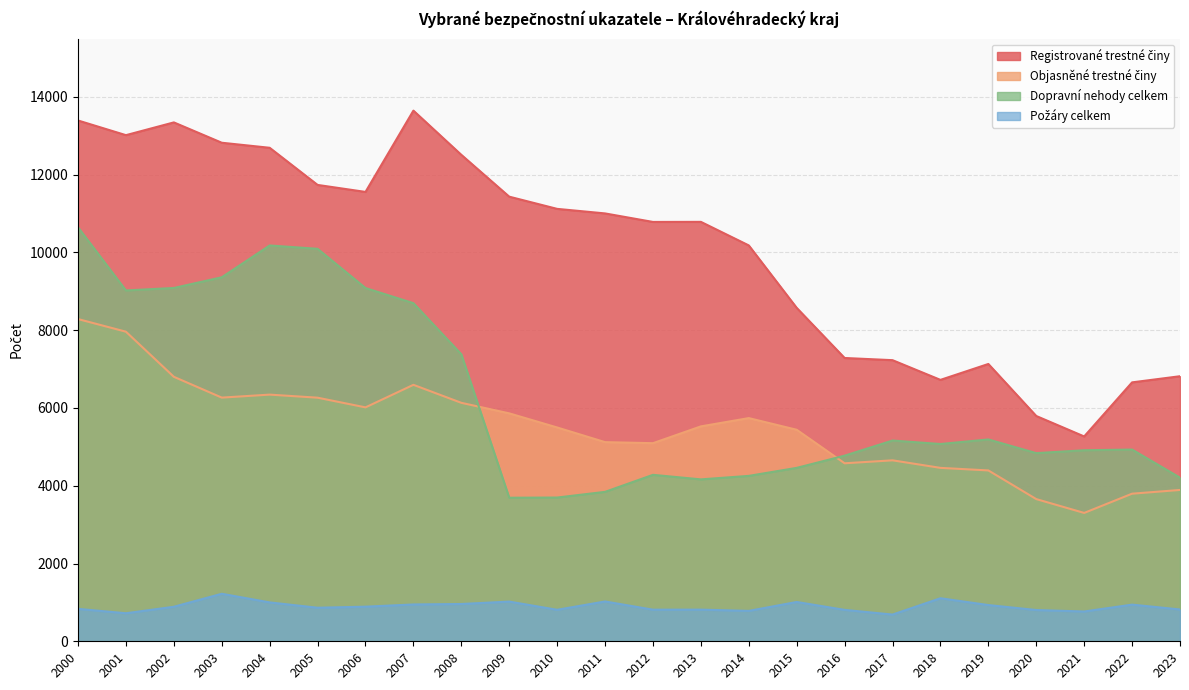

What is the value of the Registrované trestné činy point at the 3rd from the left?

13345